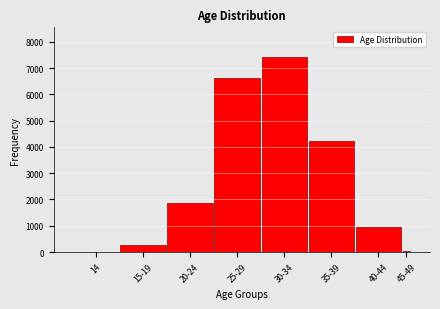

What is the greatest value displayed?

7432